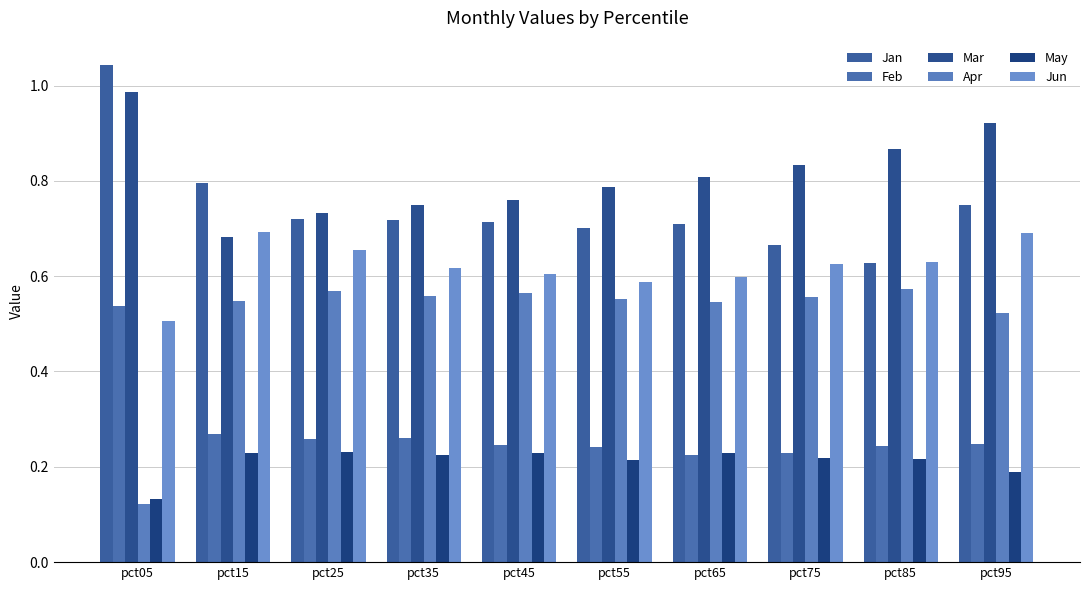

Reading left to right, extract all data points from this chart.

Jan: pct05=1.0	pct15=0.8	pct25=0.7	pct35=0.7	pct45=0.7	pct55=0.7	pct65=0.7	pct75=0.7	pct85=0.6	pct95=0.7
Feb: pct05=0.5	pct15=0.3	pct25=0.3	pct35=0.3	pct45=0.2	pct55=0.2	pct65=0.2	pct75=0.2	pct85=0.2	pct95=0.2
Mar: pct05=1.0	pct15=0.7	pct25=0.7	pct35=0.8	pct45=0.8	pct55=0.8	pct65=0.8	pct75=0.8	pct85=0.9	pct95=0.9
Apr: pct05=0.1	pct15=0.5	pct25=0.6	pct35=0.6	pct45=0.6	pct55=0.6	pct65=0.5	pct75=0.6	pct85=0.6	pct95=0.5
May: pct05=0.1	pct15=0.2	pct25=0.2	pct35=0.2	pct45=0.2	pct55=0.2	pct65=0.2	pct75=0.2	pct85=0.2	pct95=0.2
Jun: pct05=0.5	pct15=0.7	pct25=0.7	pct35=0.6	pct45=0.6	pct55=0.6	pct65=0.6	pct75=0.6	pct85=0.6	pct95=0.7